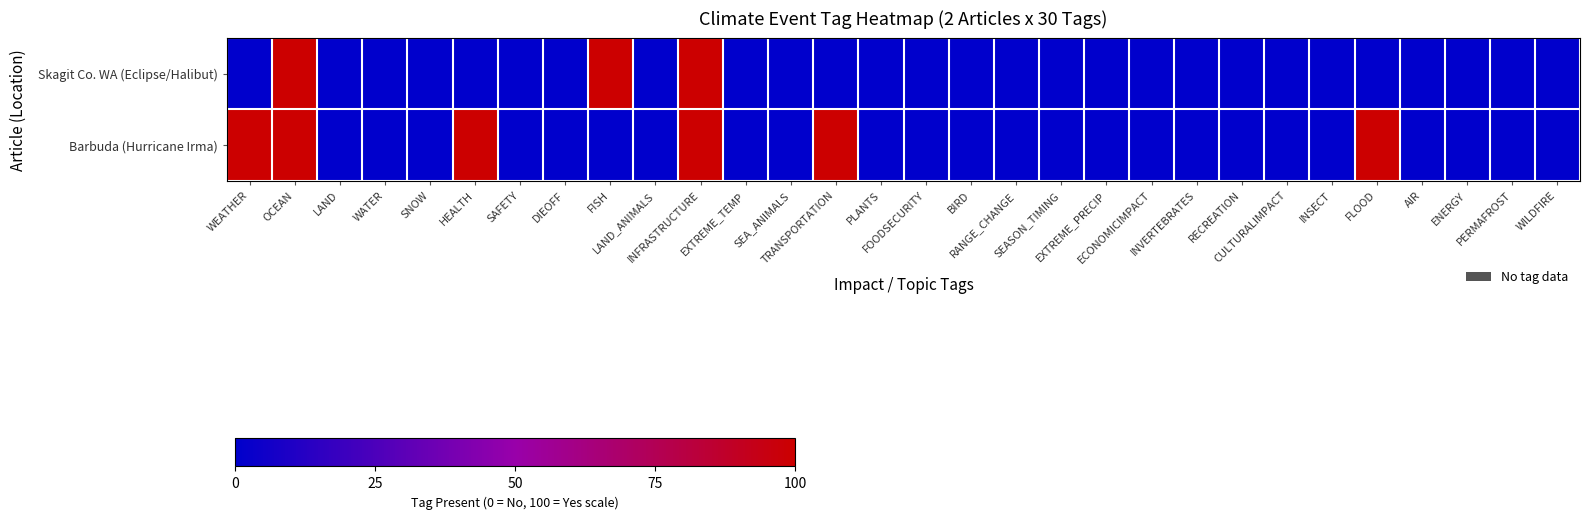

At how many categories does at least one series exceed 0?

7